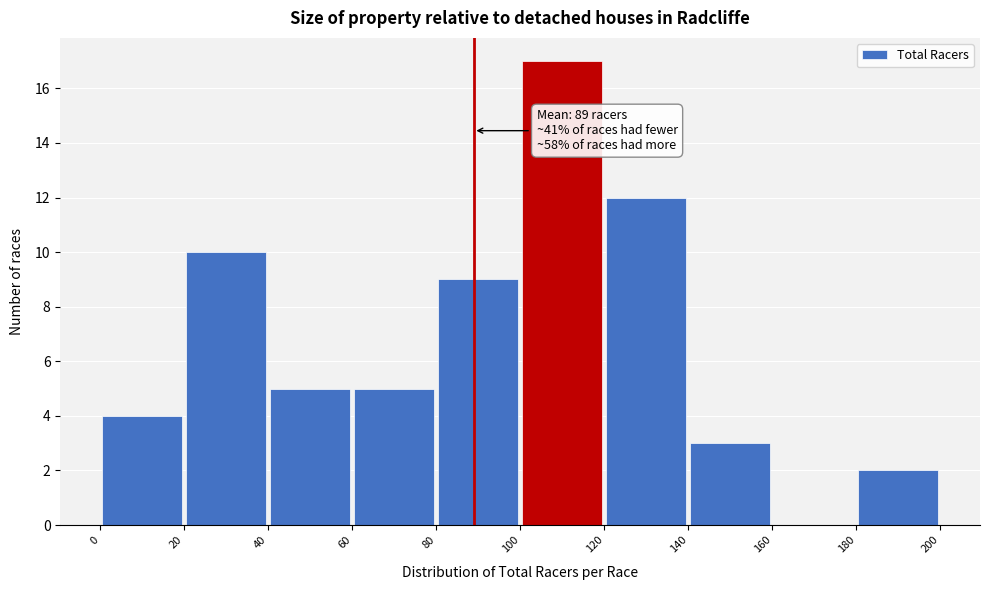

Over which range of the x-axis is the bar tallest?

100 to 120